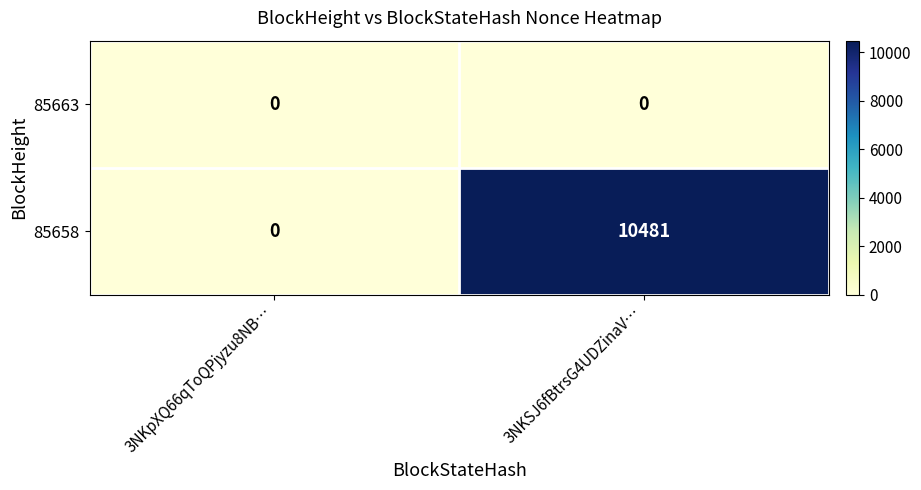

Rank the series by their average value, from highest to lowest.

85658, 85663